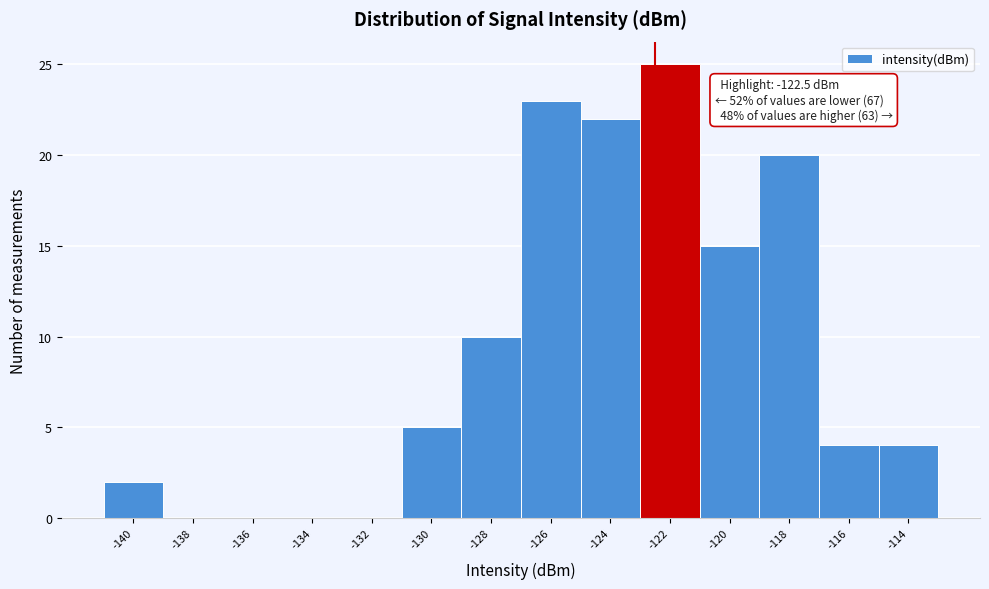

Which range on the x-axis has the tallest bar?

-123 to -121